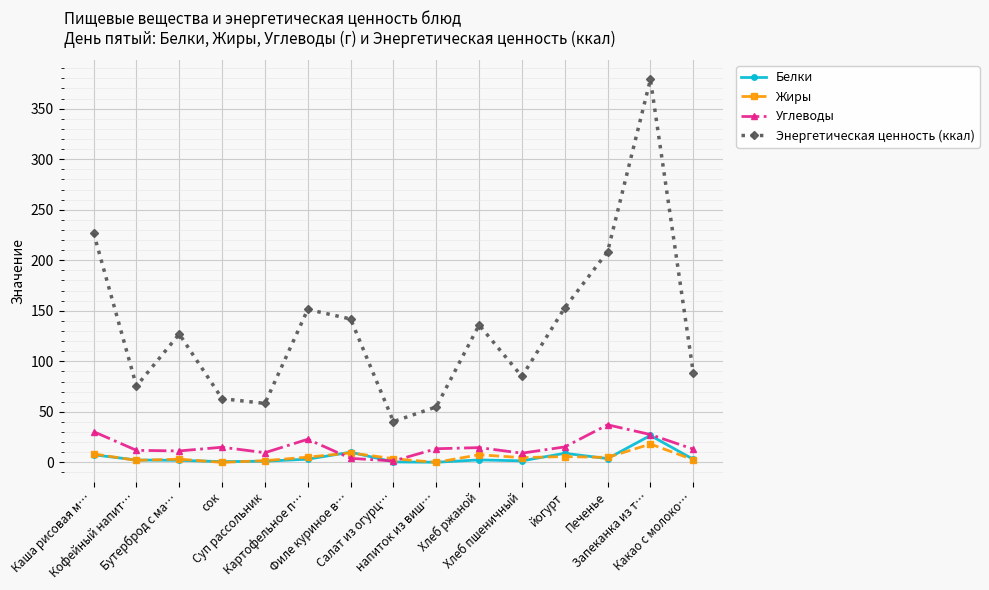

At how many categories does at least one series exceed 325?

1